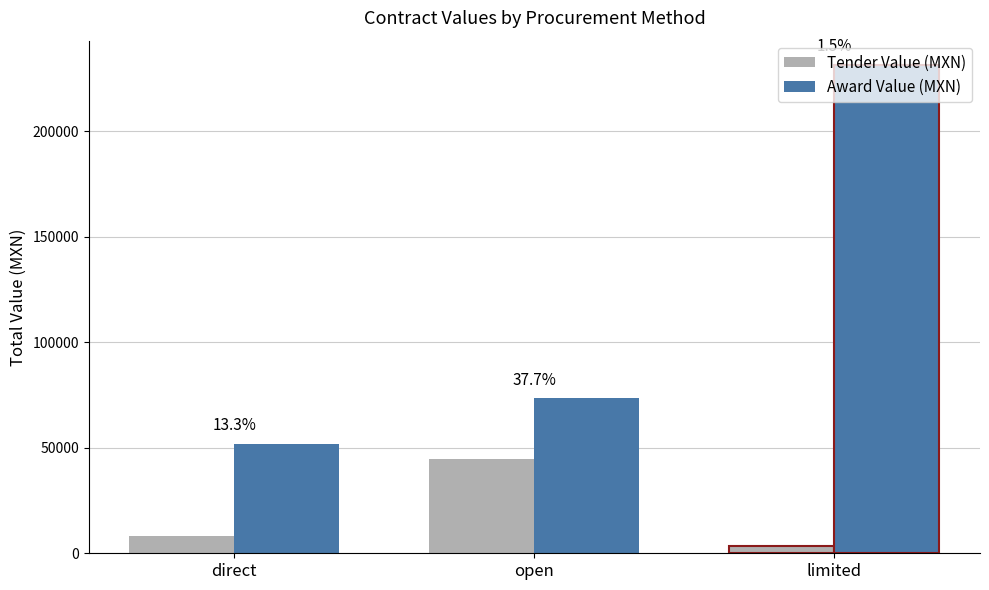

What are all the series names shown in the legend?

Tender Value (MXN), Award Value (MXN)